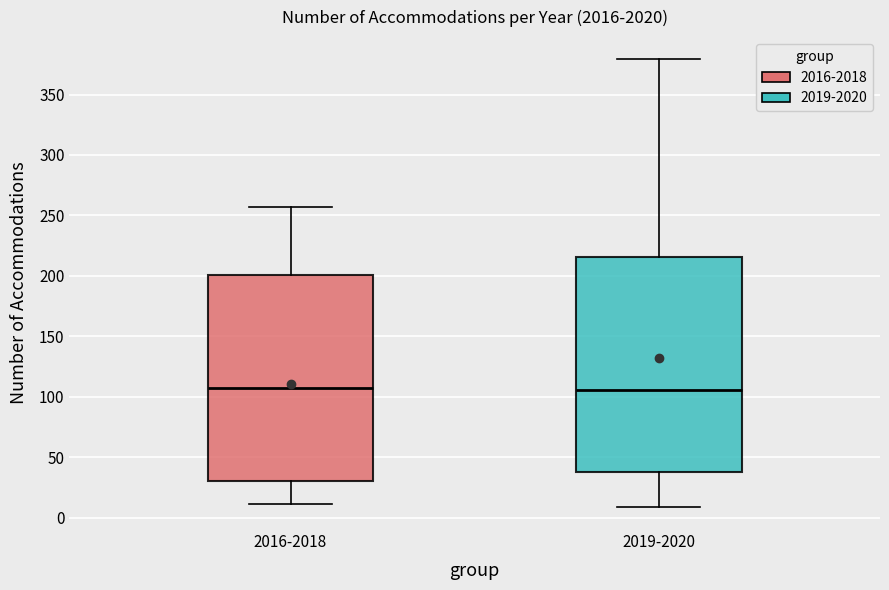

Comparing the boxes themselves (not the whiskers), which one is the tallest?

2019-2020